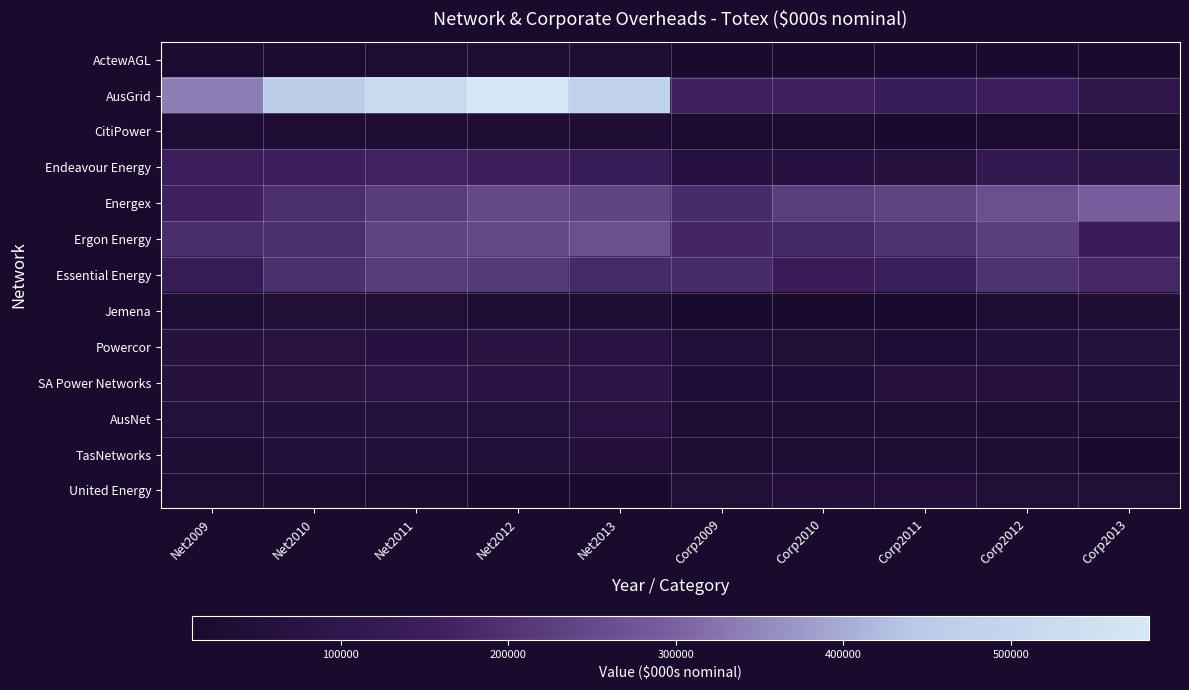

Between Corp2011 and Corp2013, which series saw the biggest shift?

Energex